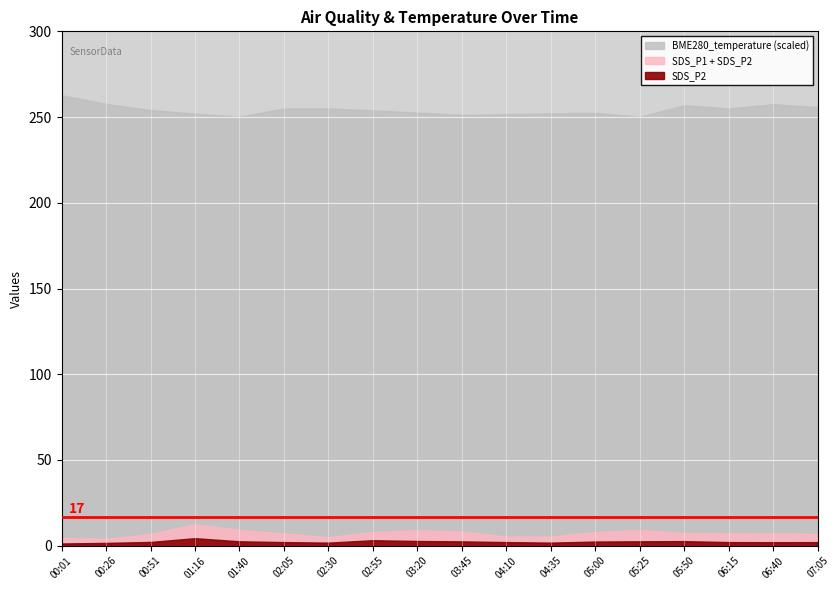

Is the value of BME280_temperature at 01:40 greater than the value of SDS_P2 at 01:16?

Yes